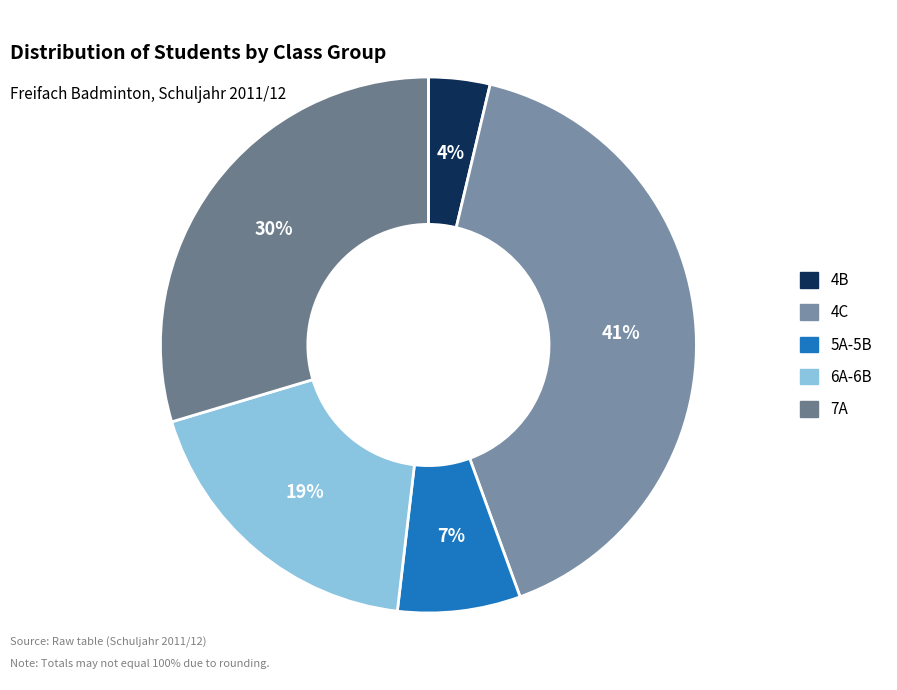

To the nearest percent, what is the combined percentage of 5A-5B and 6A-6B?

26%